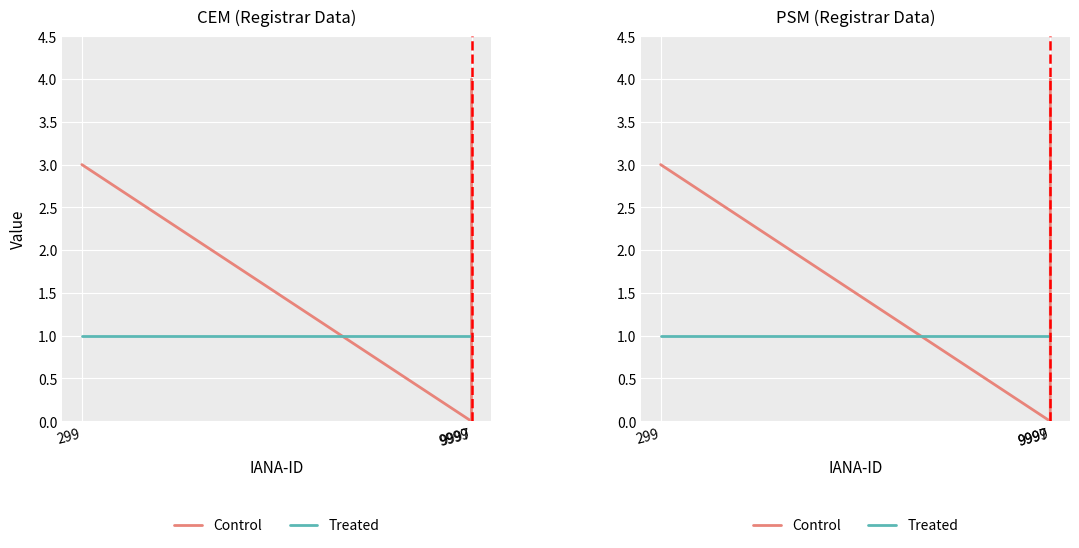

Reading left to right, what are all the values shown in this chart?

Control: 299=3	9997=0	9999=4
Treated: 299=1	9997=1	9999=1